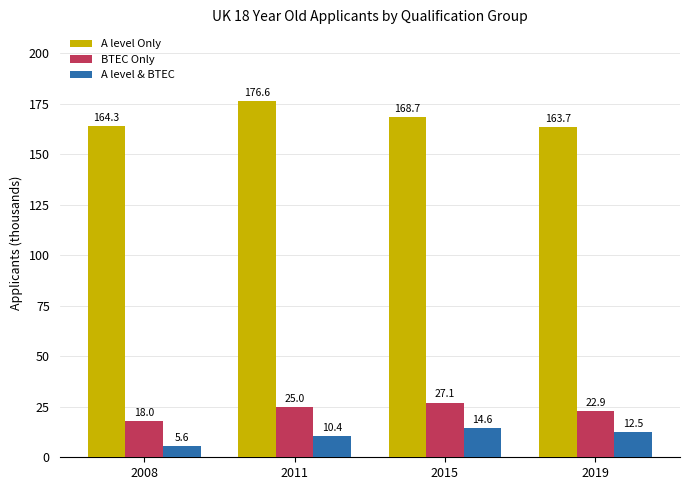

Reading left to right, extract all data points from this chart.

A level Only: 2008=164.3	2011=176.6	2015=168.7	2019=163.7
BTEC Only: 2008=18.0	2011=25.0	2015=27.1	2019=22.9
A level & BTEC: 2008=5.6	2011=10.4	2015=14.6	2019=12.5